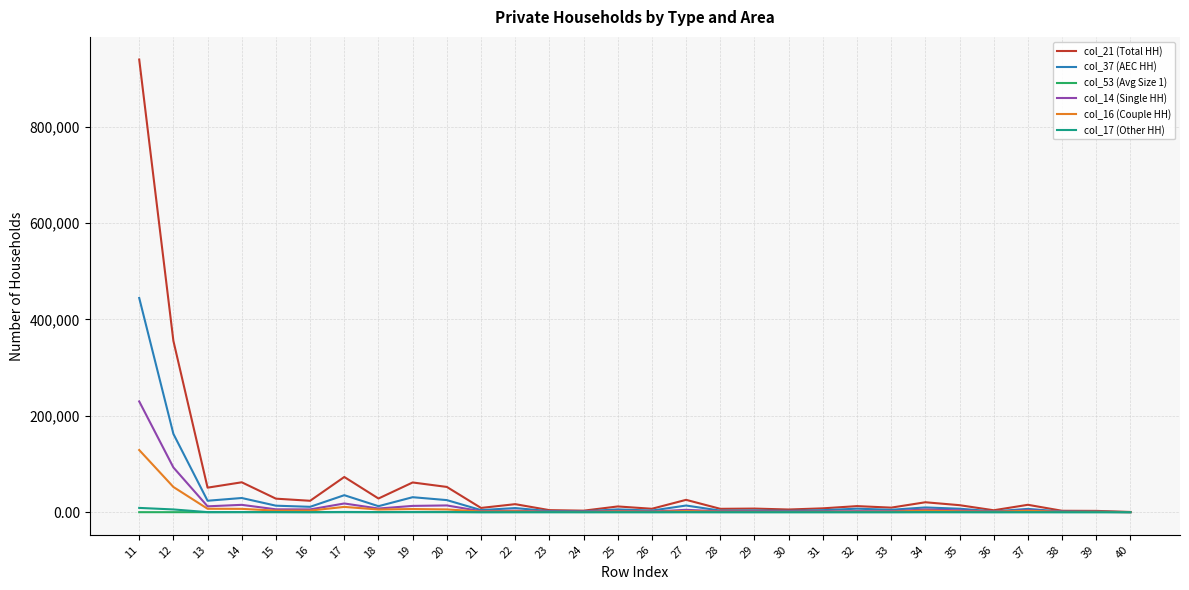

What is the difference between the maximum and second lowest values in the col_53 (Avg Size 1) series?

0.9